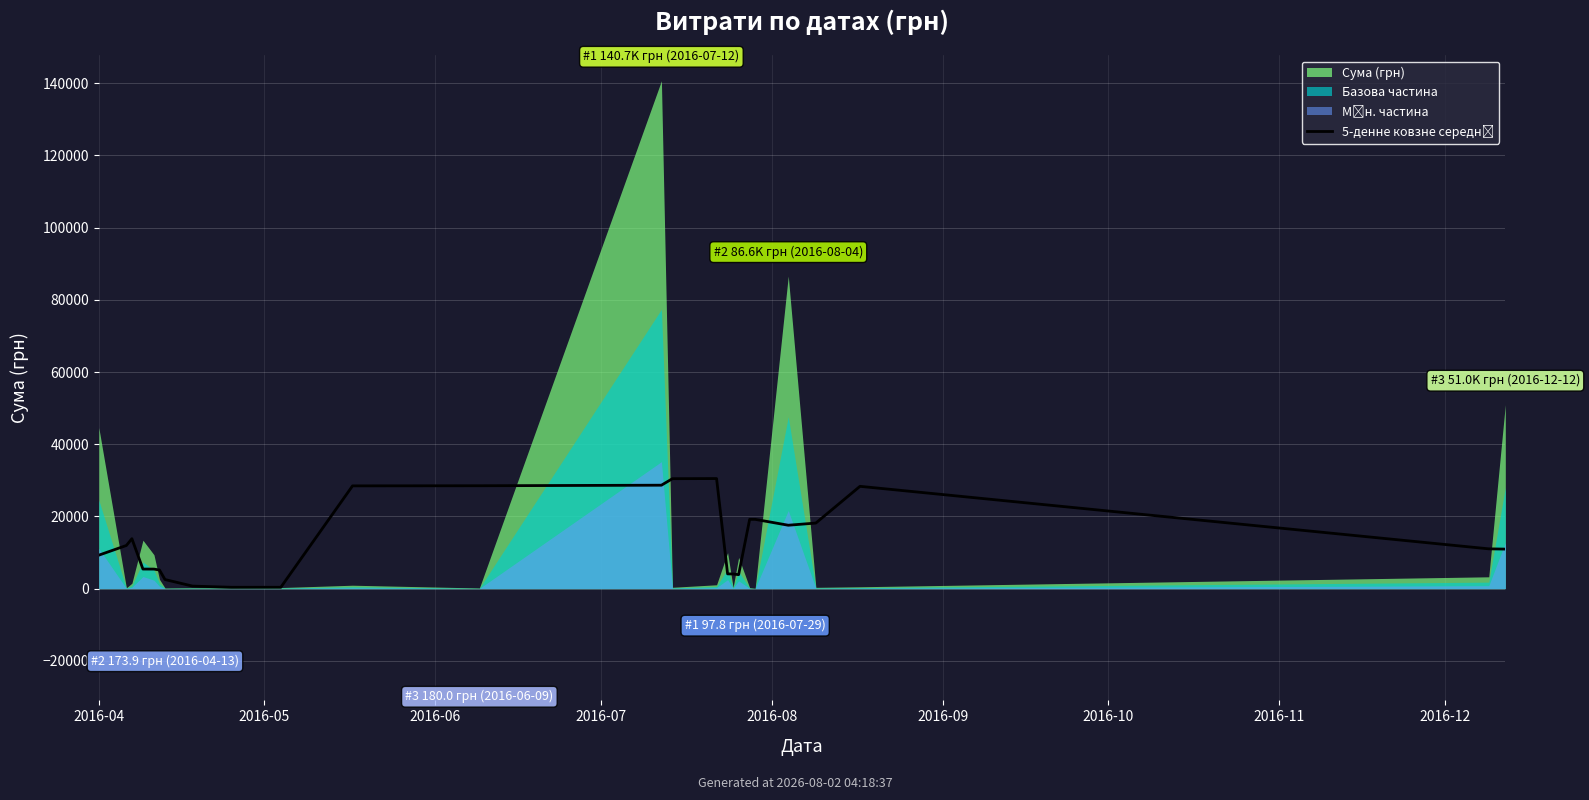

What is the value of the 6th point from the left?

5163.7